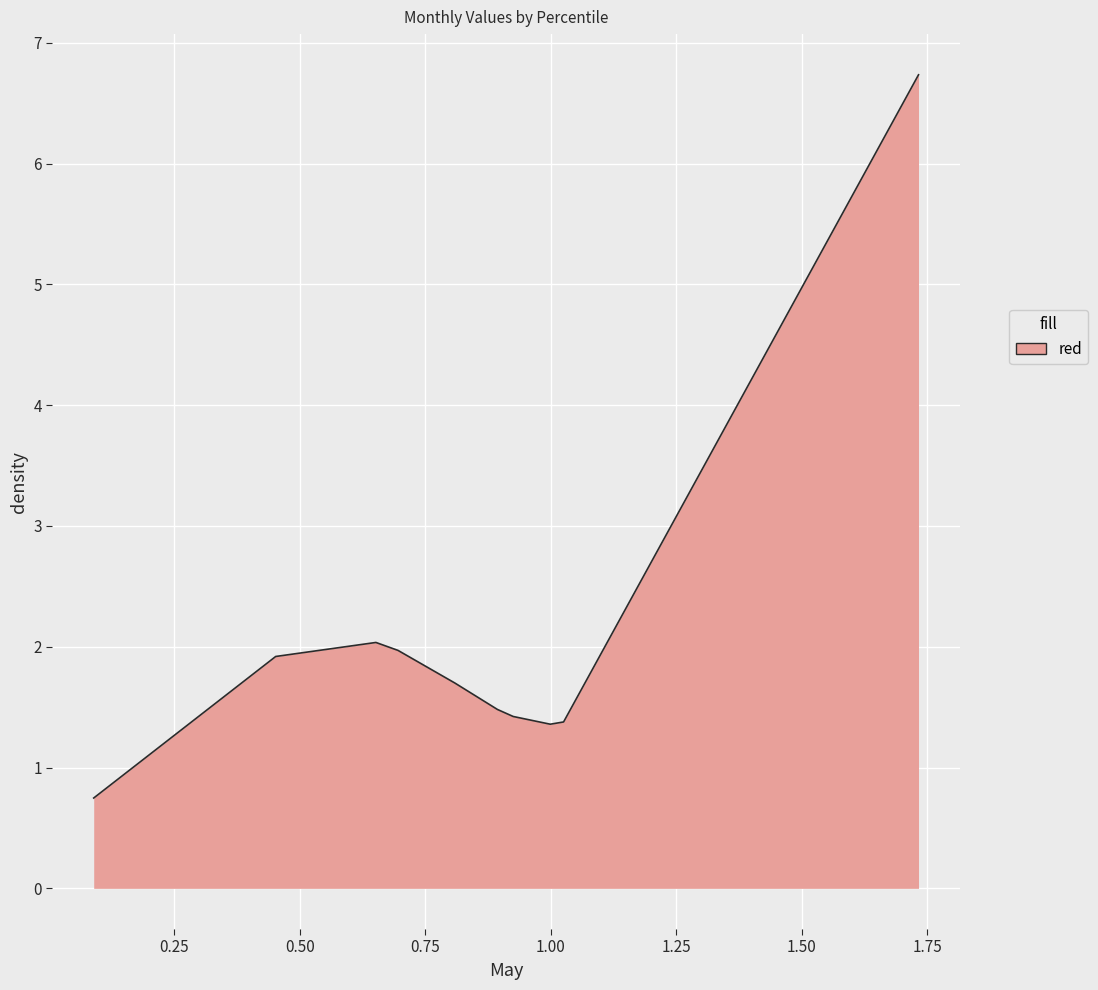

What is the greatest value displayed?

6.7